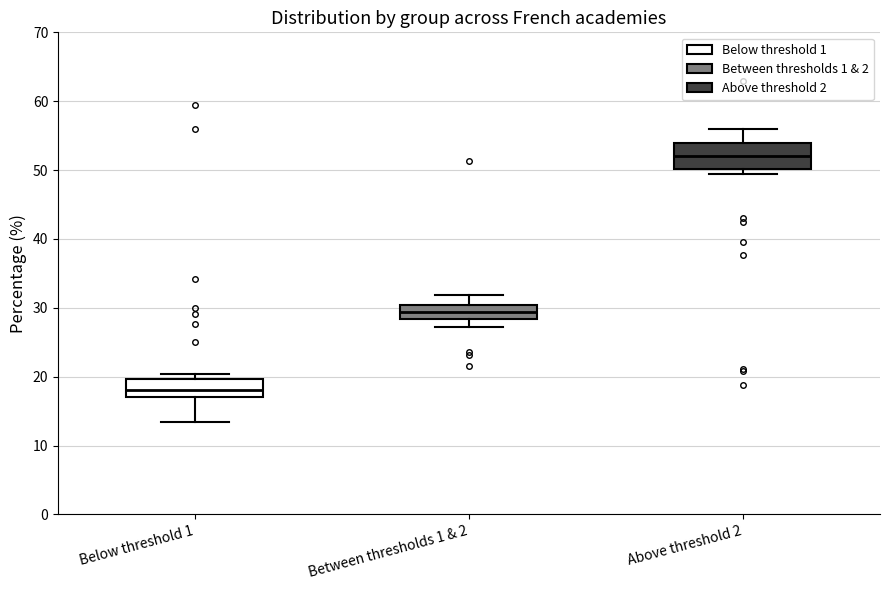

Where is the lower edge of the box for Above threshold 2 on the y-axis? The values are not printed on the chart, so give them approximately, as read against the axis.

50